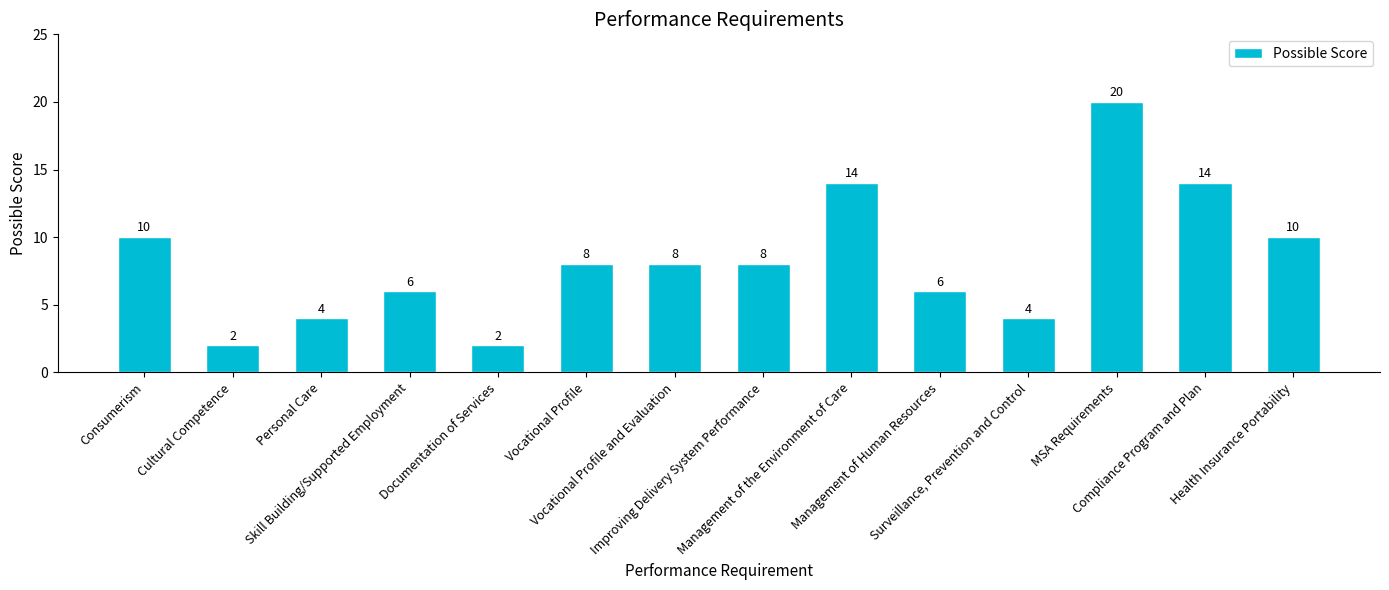

Is it true that the value at Consumerism is 10?

True